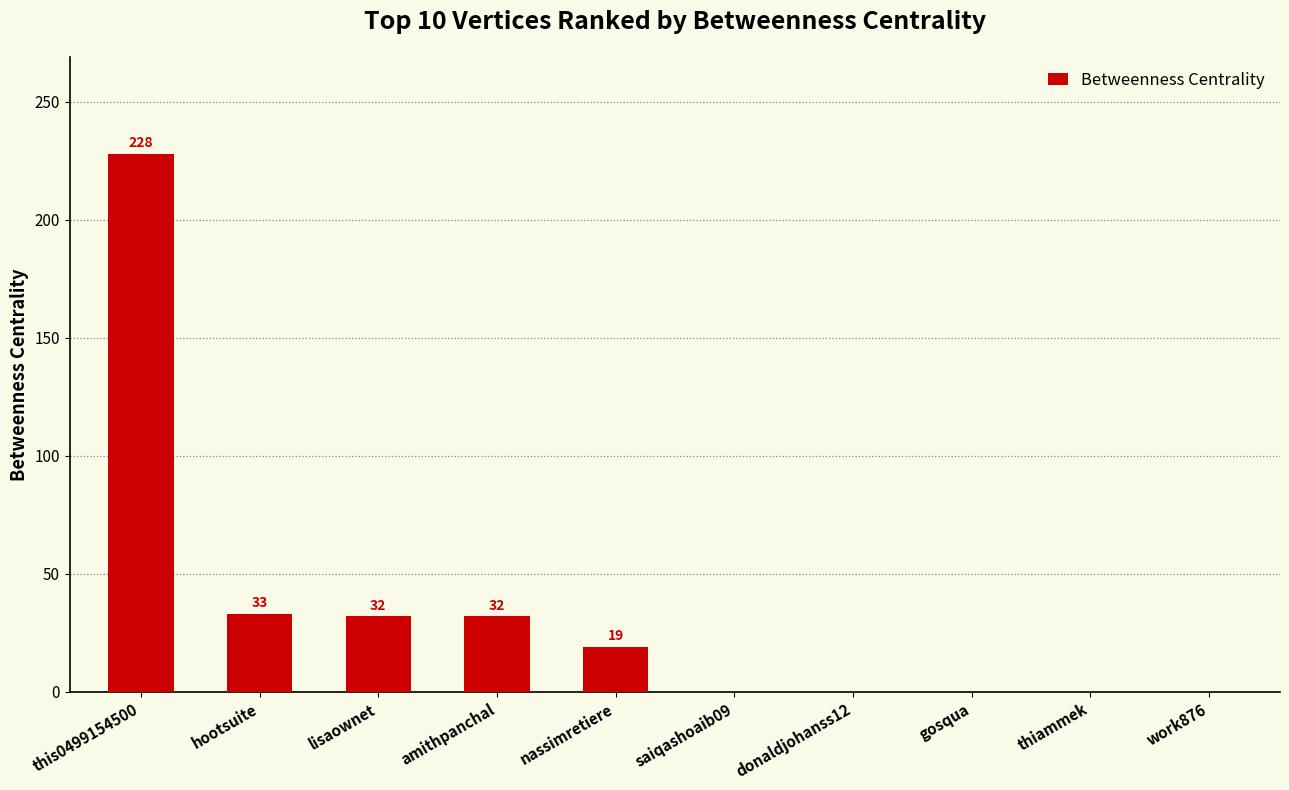

What is the change in value from amithpanchal to nassimretiere?

-13